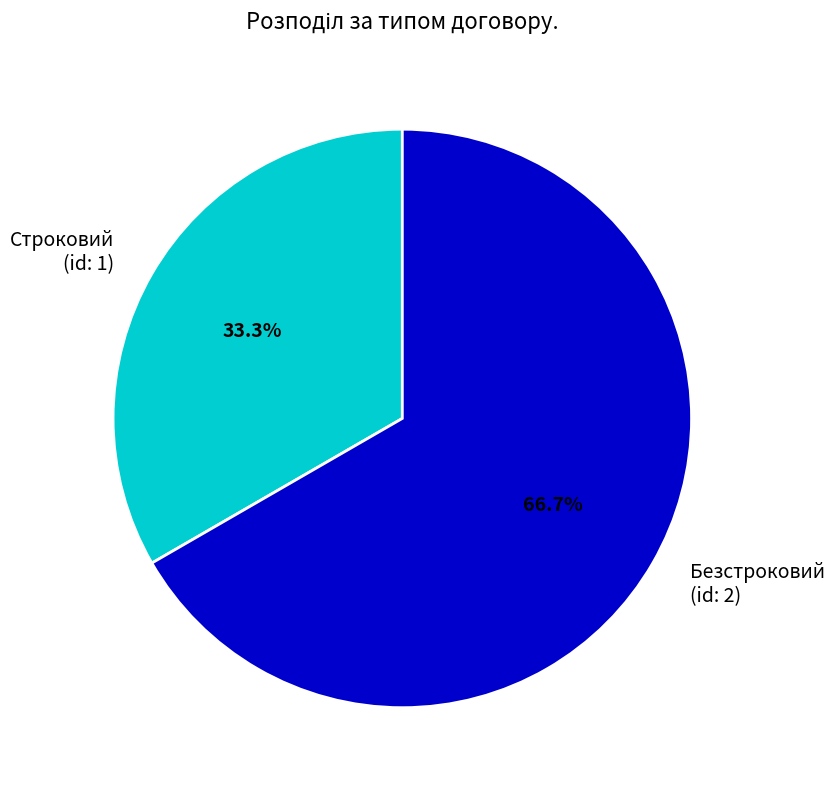

To the nearest percent, what percentage of the pie is Строковий?

33%